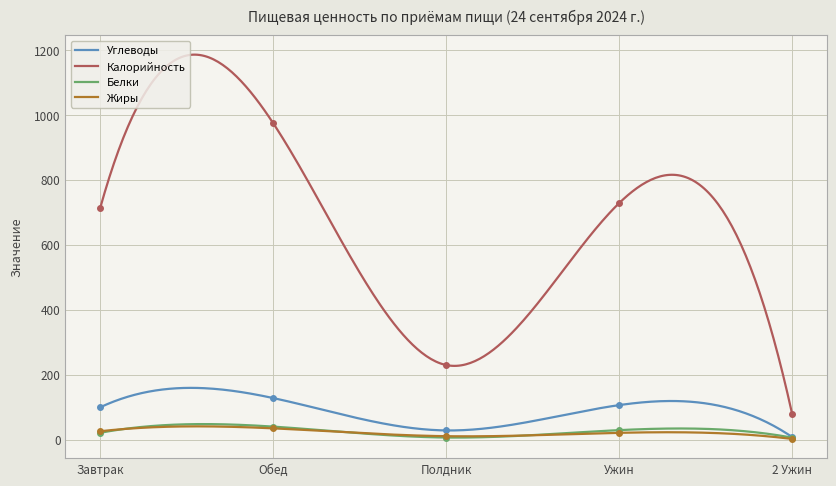

True or false: Белки and Углеводы cross at least once.

False